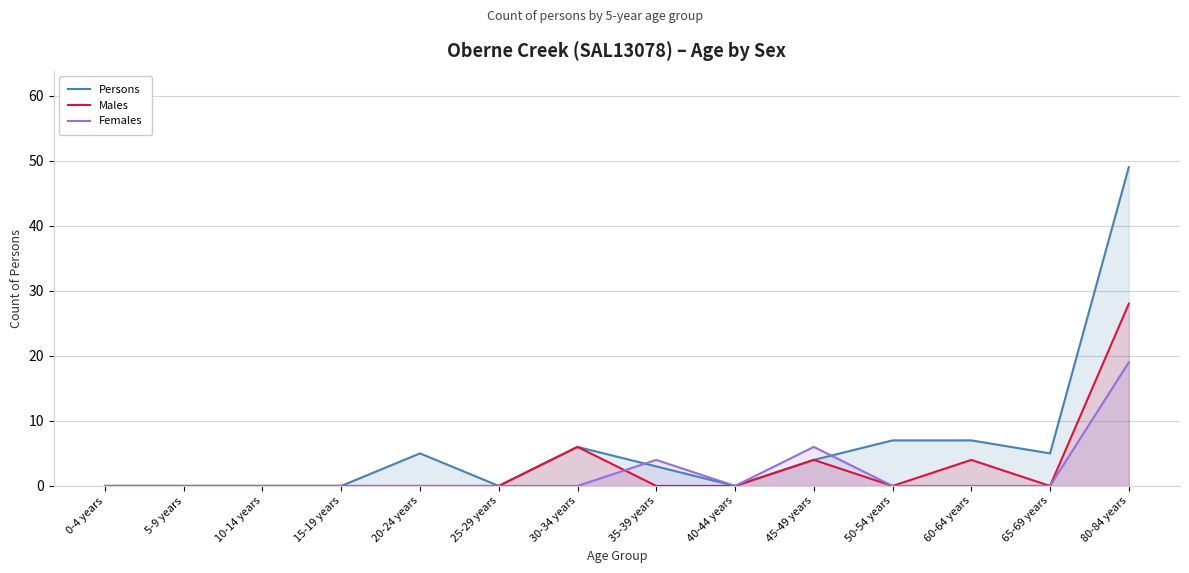

After their last crossing, which series has the higher values: Females or Males?

Females